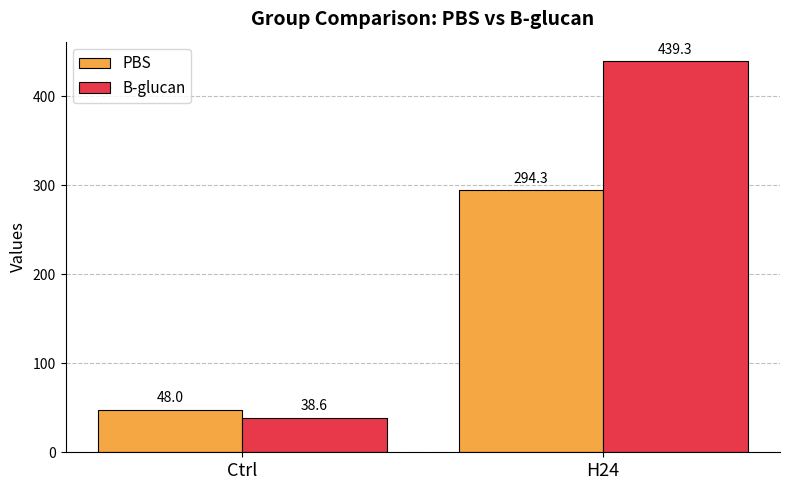

Is the value of PBS at H24 greater than the value of B-glucan at Ctrl?

Yes